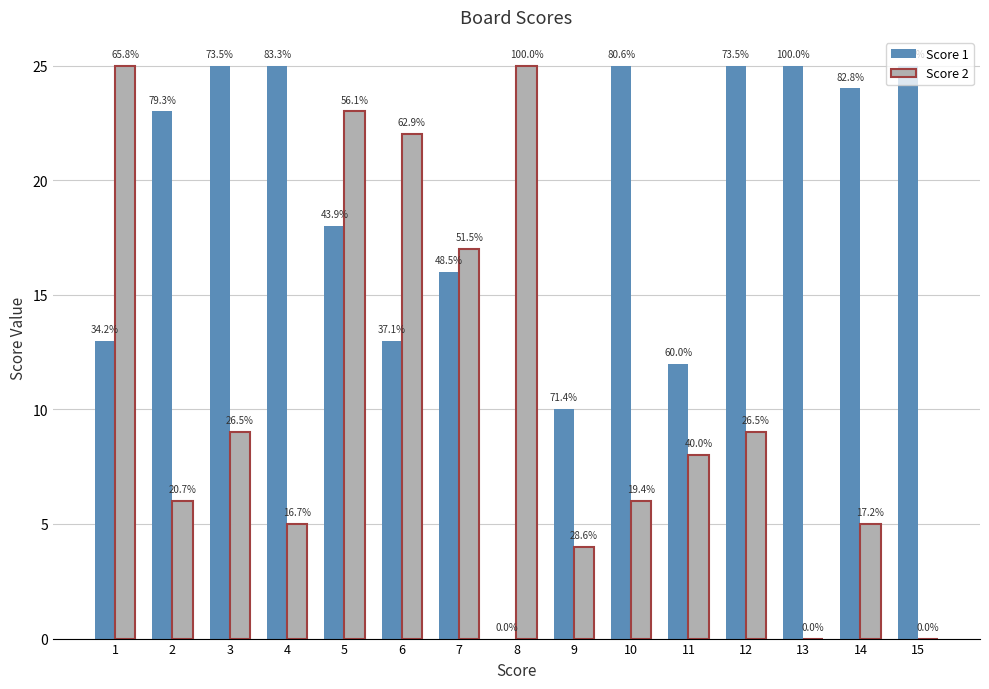

True or false: Score 2 has a value of 3 at 14.

False